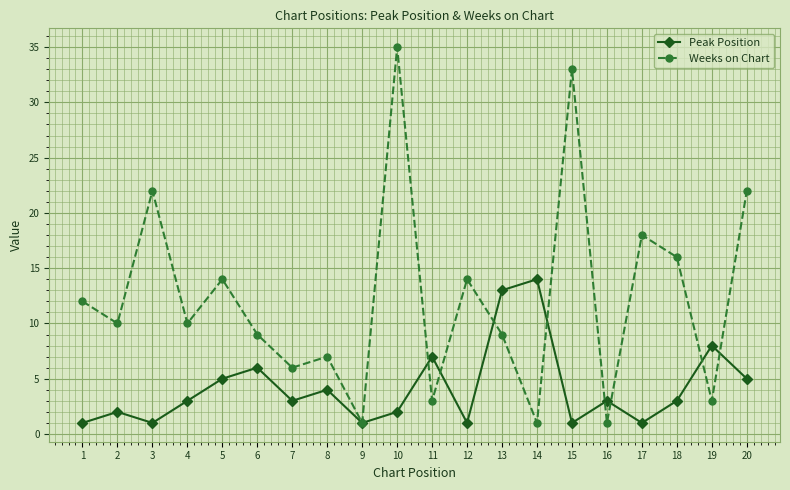

Which series has the largest total across all categories?

Weeks on Chart